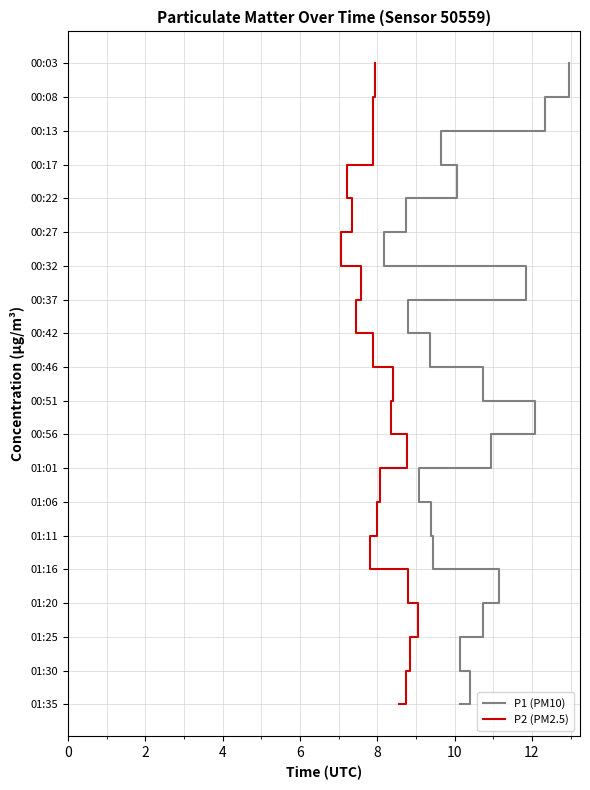

Does the chart display data point markers on the line(s)?

No